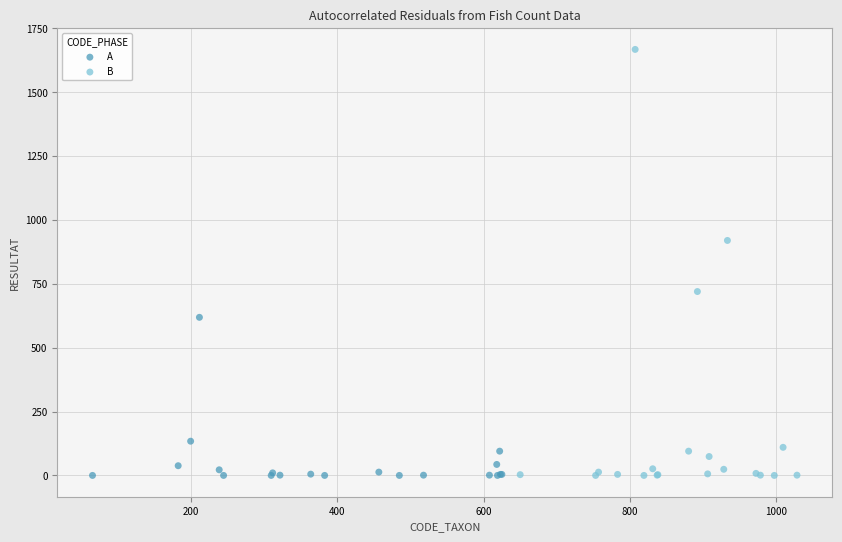

Which series reaches the maximum Y coordinate?

B